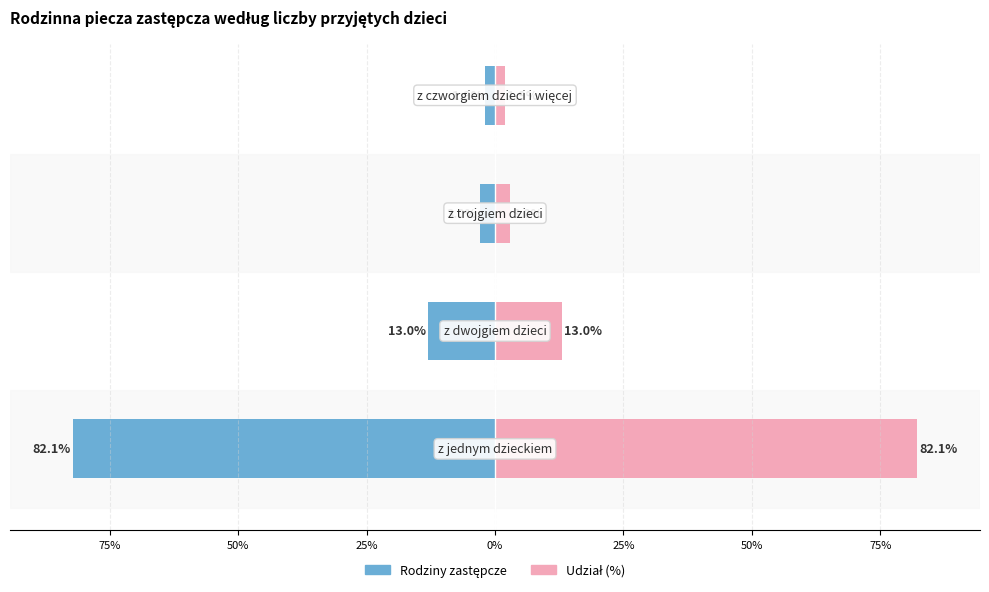

What is the label of the 3rd bar from the right?

z dwojgiem dzieci